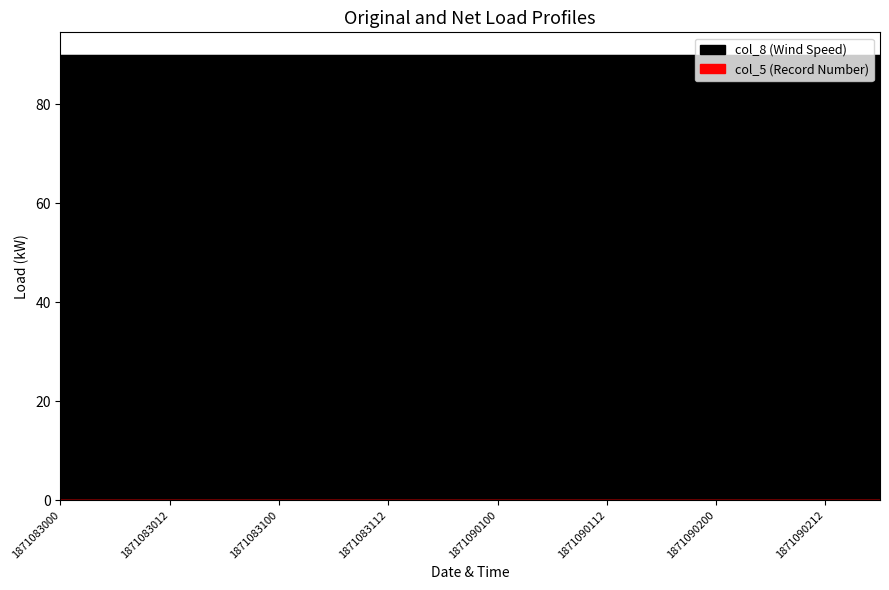

The value of col_8 (Wind Speed) at 1871083006 is 90. True or false?

True